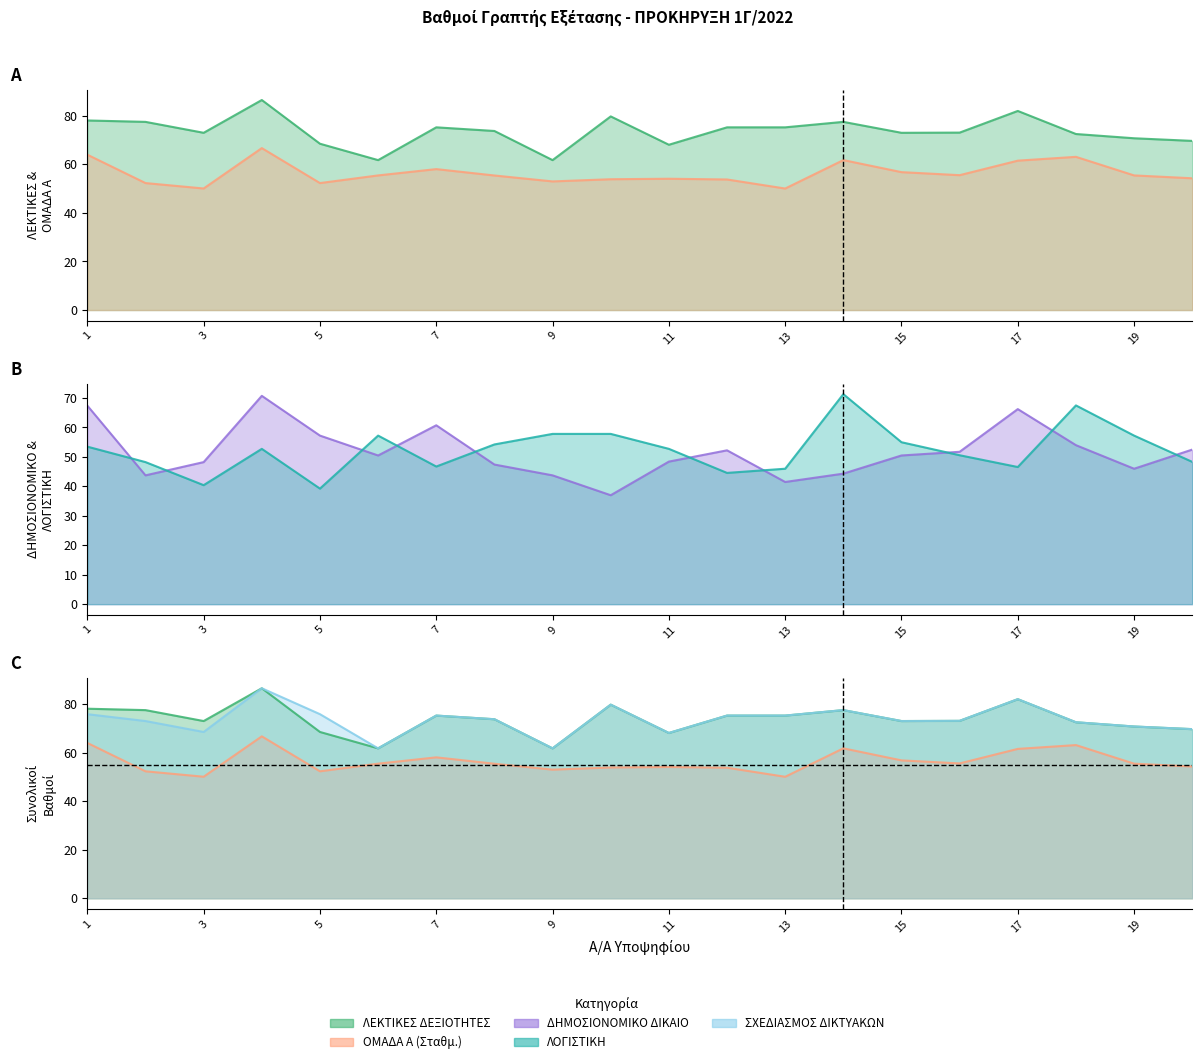

How many data points in ΣΧΕΔΙΑΣΜΟΣ ΔΙΚΤΥΑΚΩΝ are above 73?

11